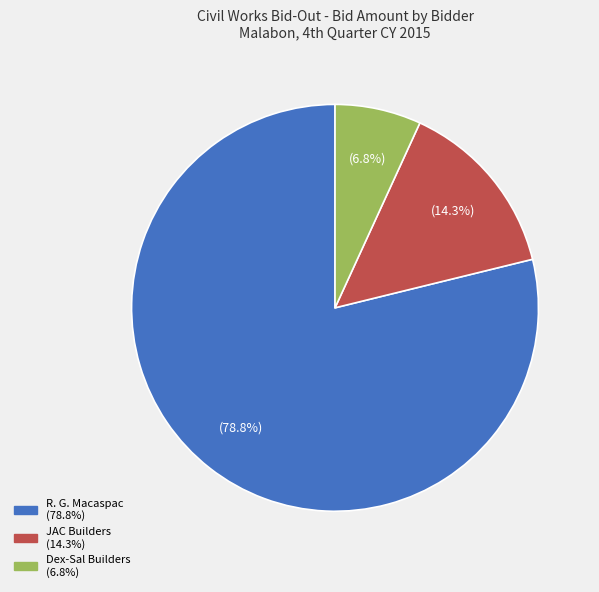

Does any single category account for the majority?

Yes